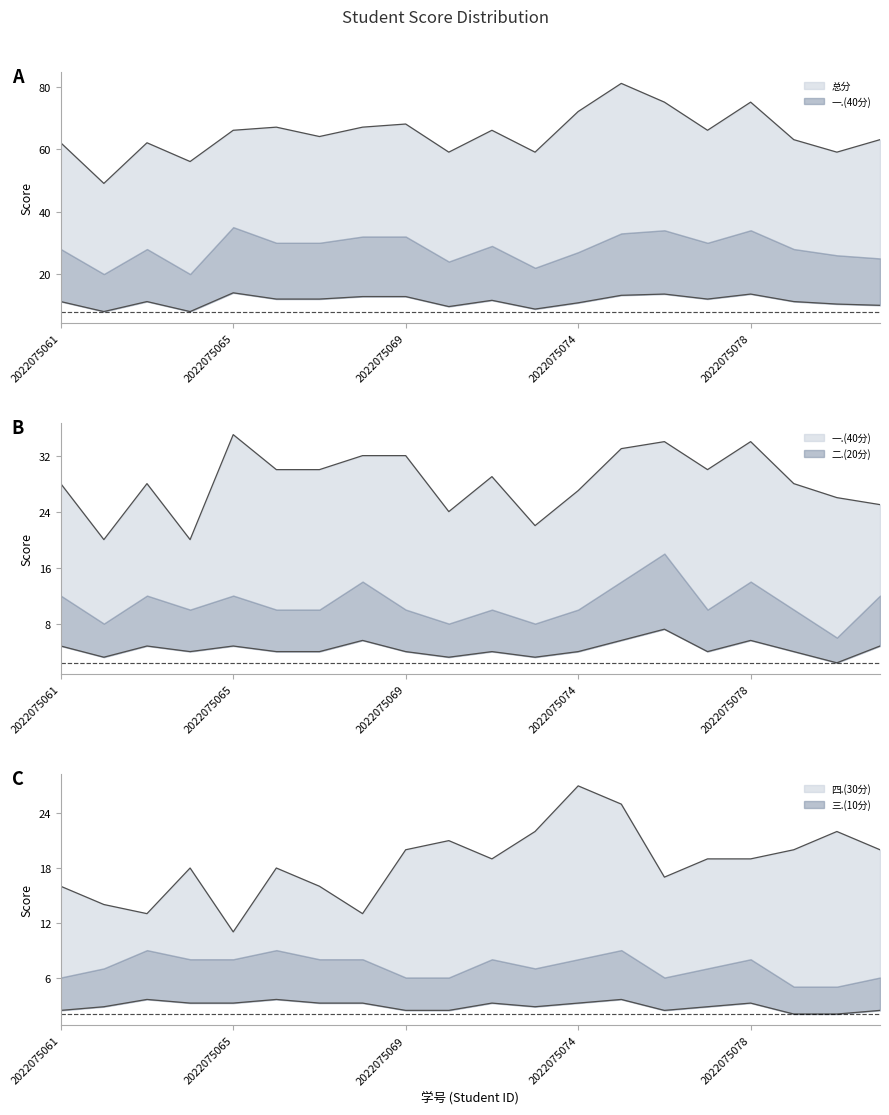

What is the difference between the 二.(20分) values at 2022075067 and 2022075068?

1.6